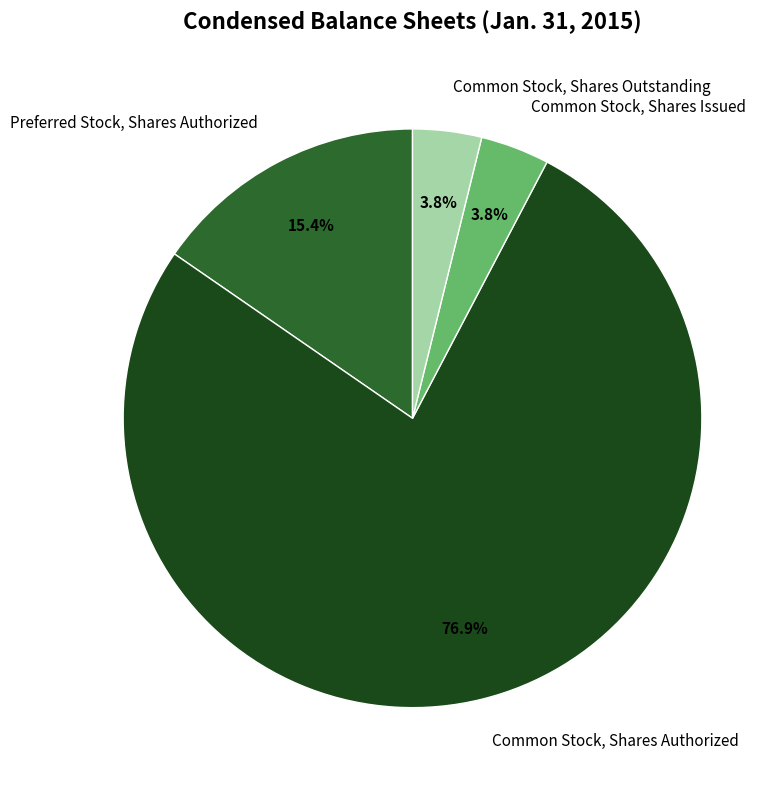

Which slice is the largest?

Common Stock, Shares Authorized